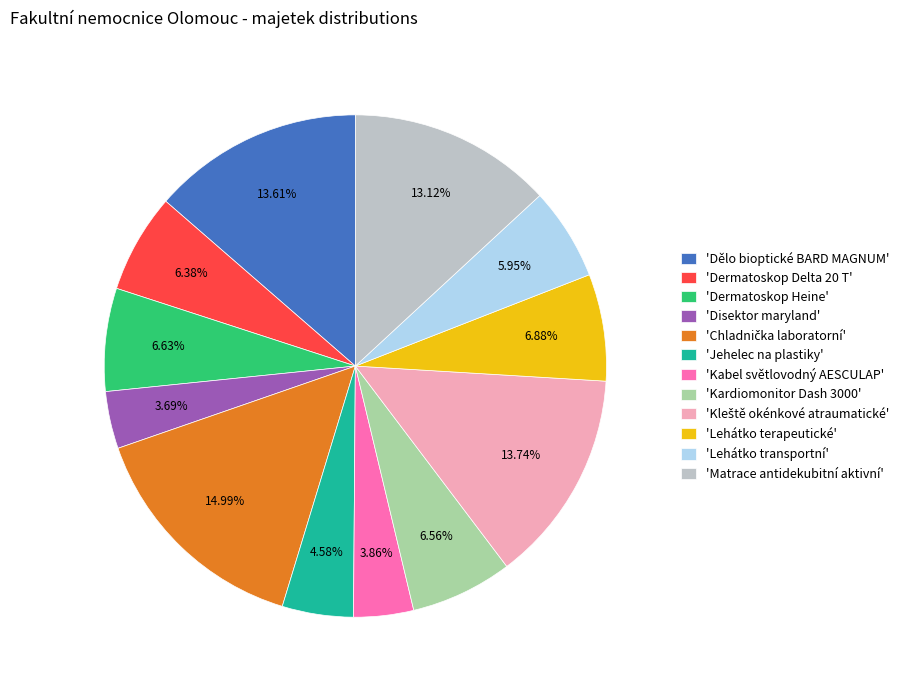

How many slices are in this pie chart?

12